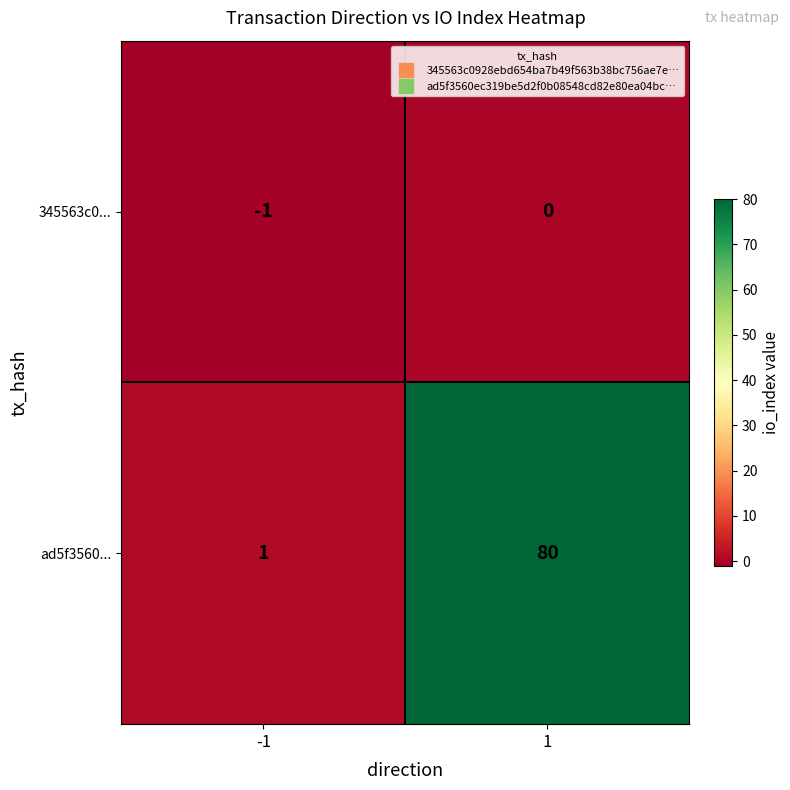

What is the greatest value displayed?

80